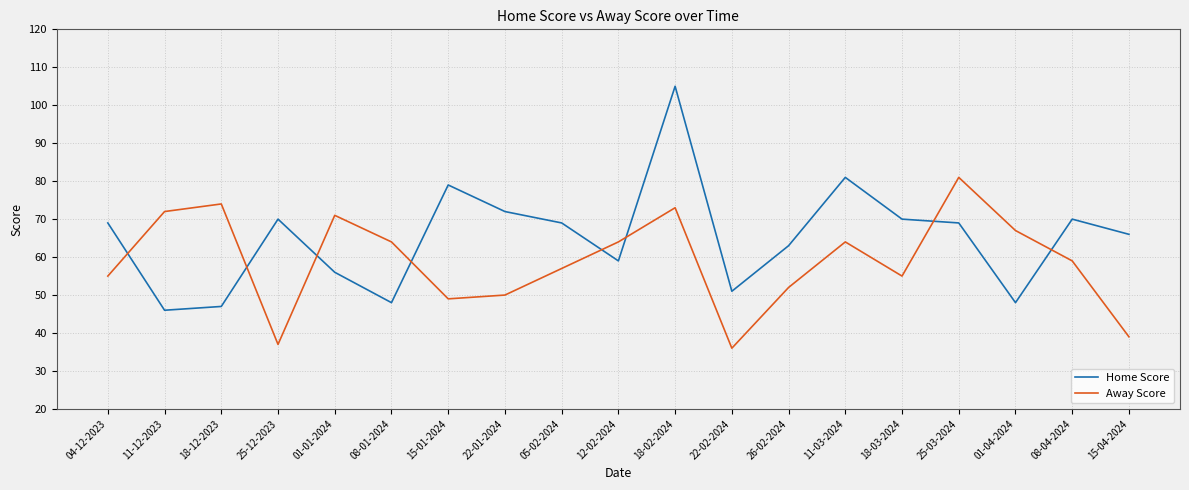

How many lines are shown in the chart?

2